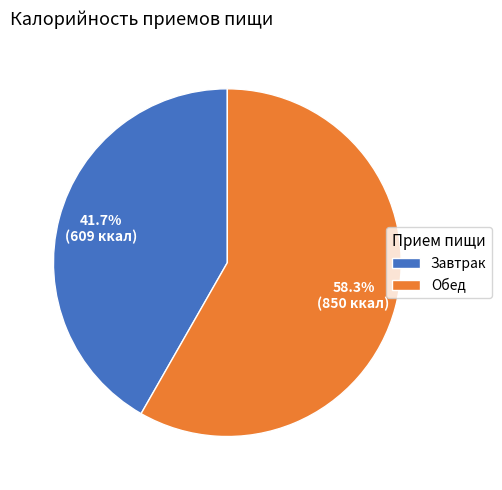

Rank the categories by value from lowest to highest.

Завтрак, Обед